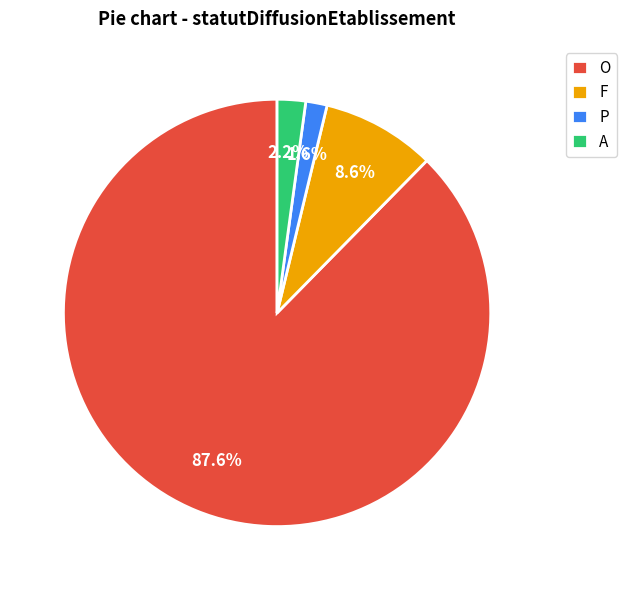

Which category has the smallest portion of the pie?

P